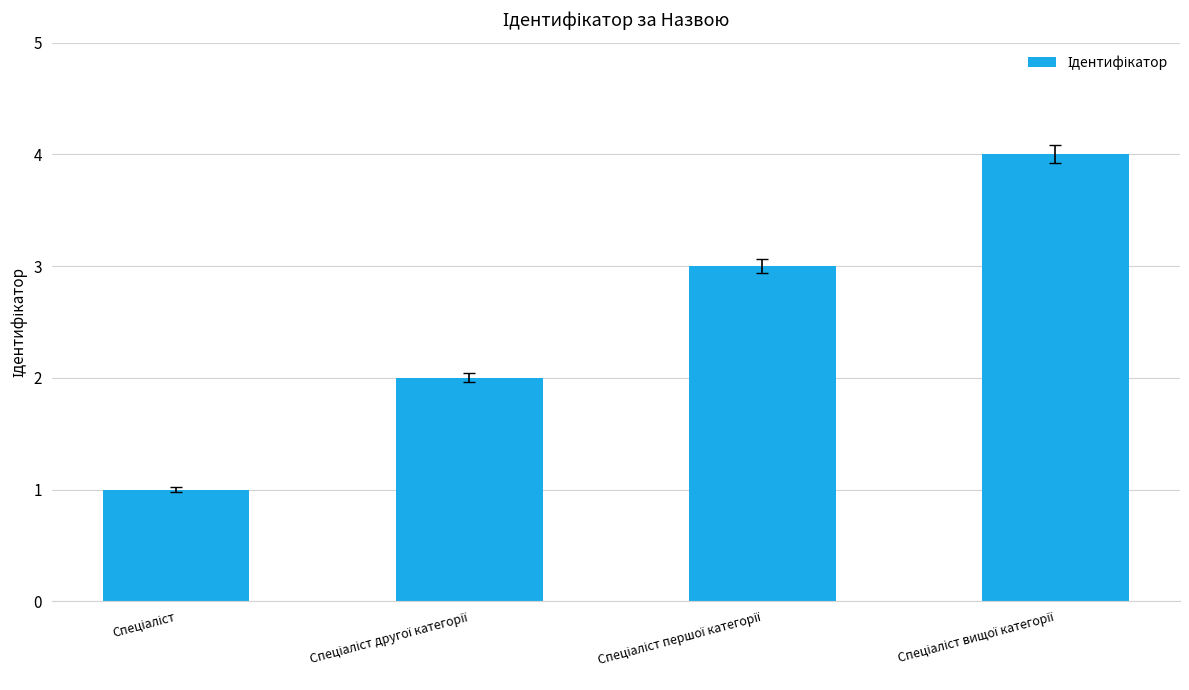

What is the difference between the maximum and minimum values?

3